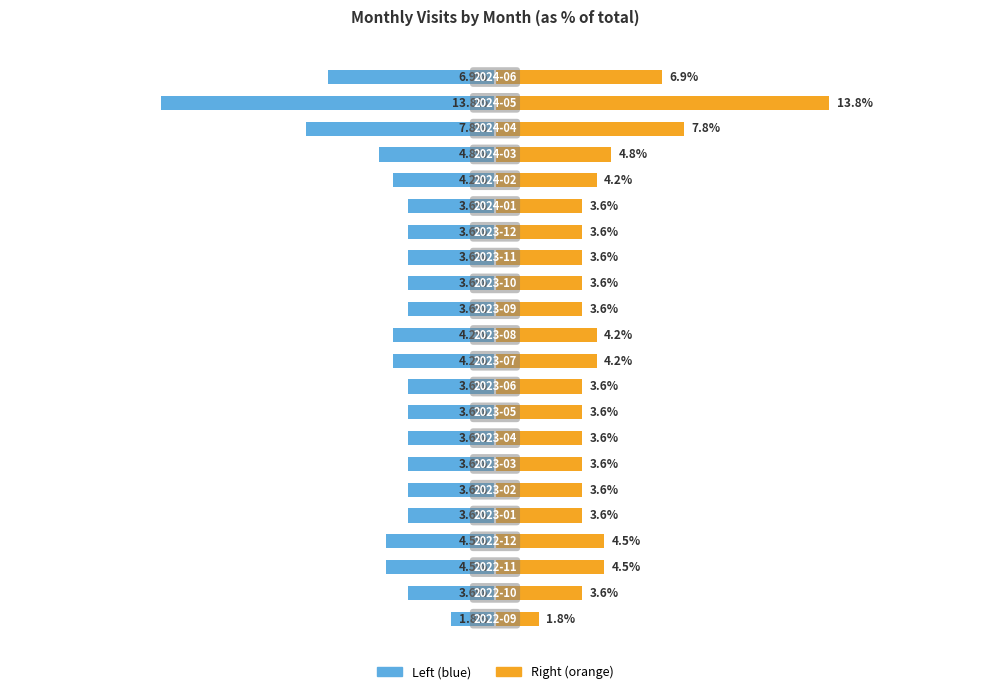

Rank the series by their average value, from lowest to highest.

Left (blue), Right (orange)